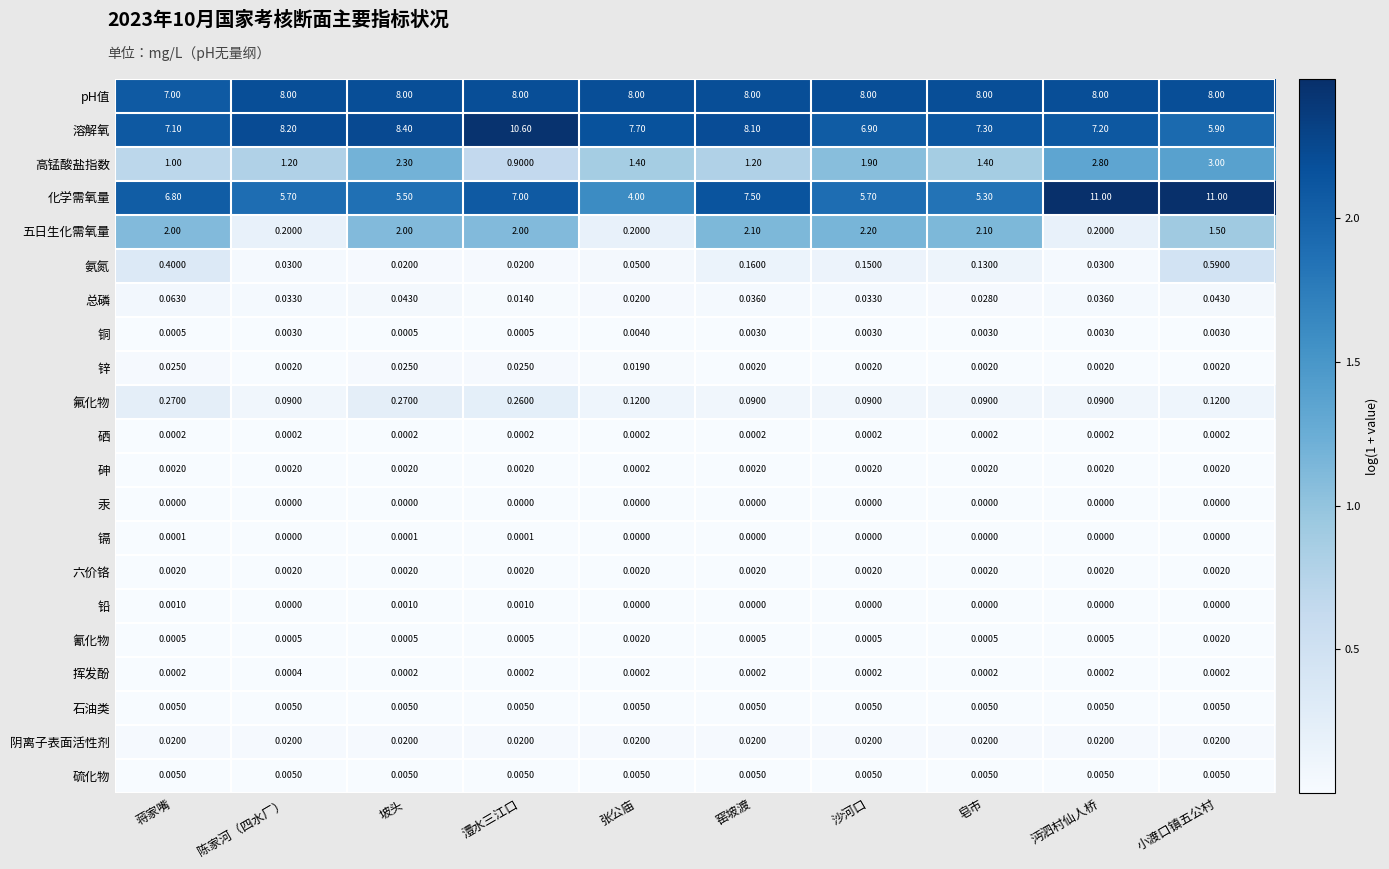

At which category is the sum across all series the highest?

小渡口镇五公村